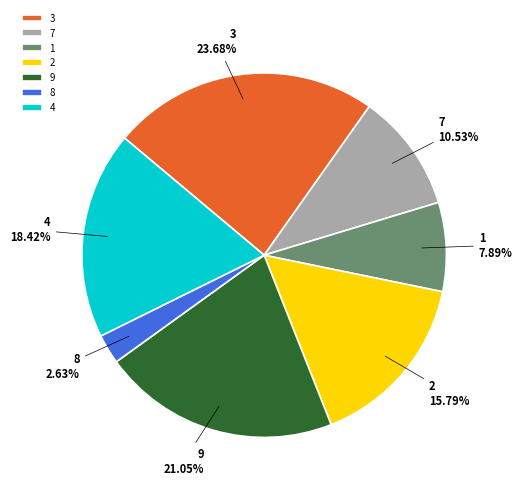

How many segments does this pie chart have?

7